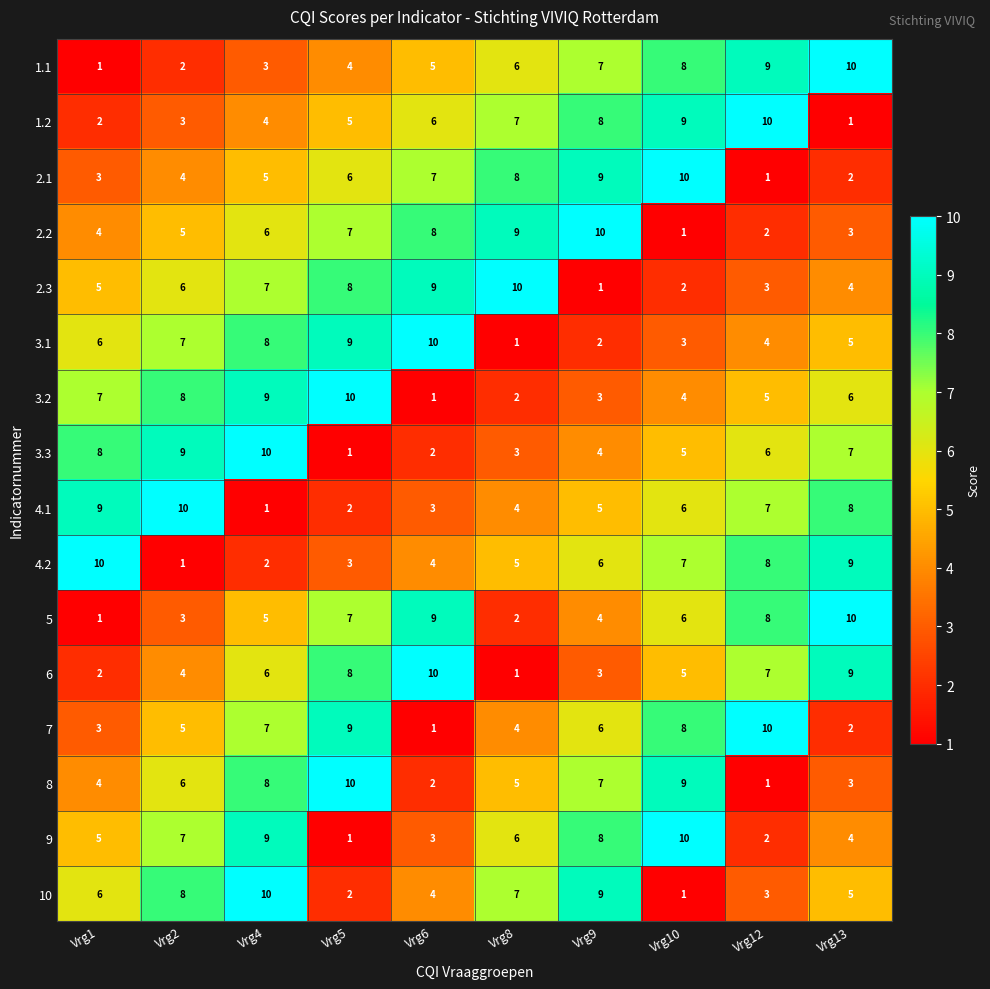

What value does the 5 series have at Vrg10?

6